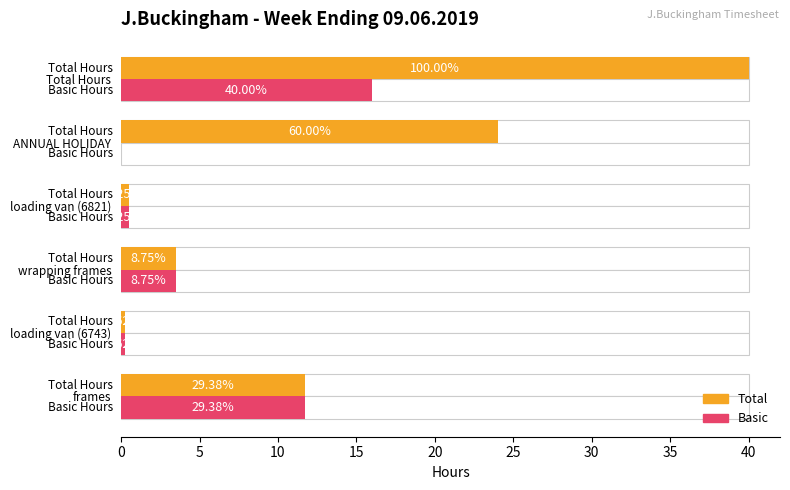

List the series in order of their peak value, highest first.

Total, Basic